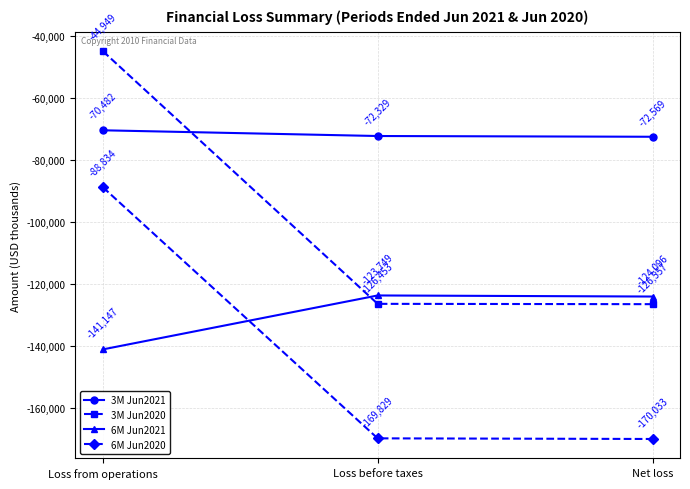

The value of 6M Jun2020 at Loss from operations is -49843. True or false?

False